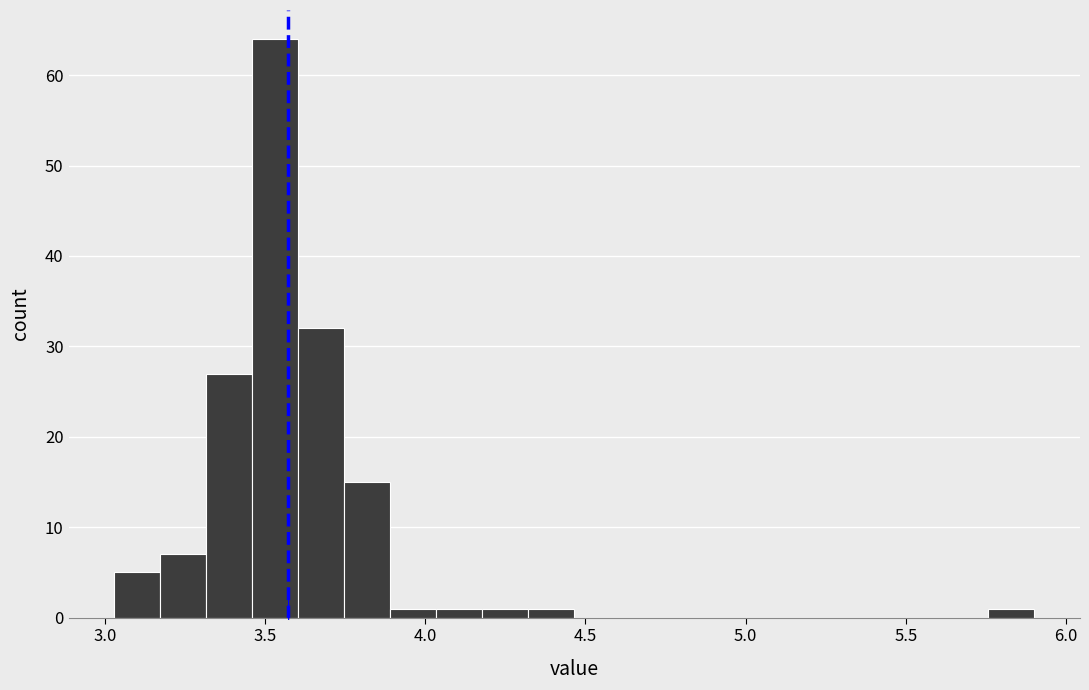

Around what value on the x-axis is the tallest bar? Give the approximate position of its centre, as read against the axis.

3.55